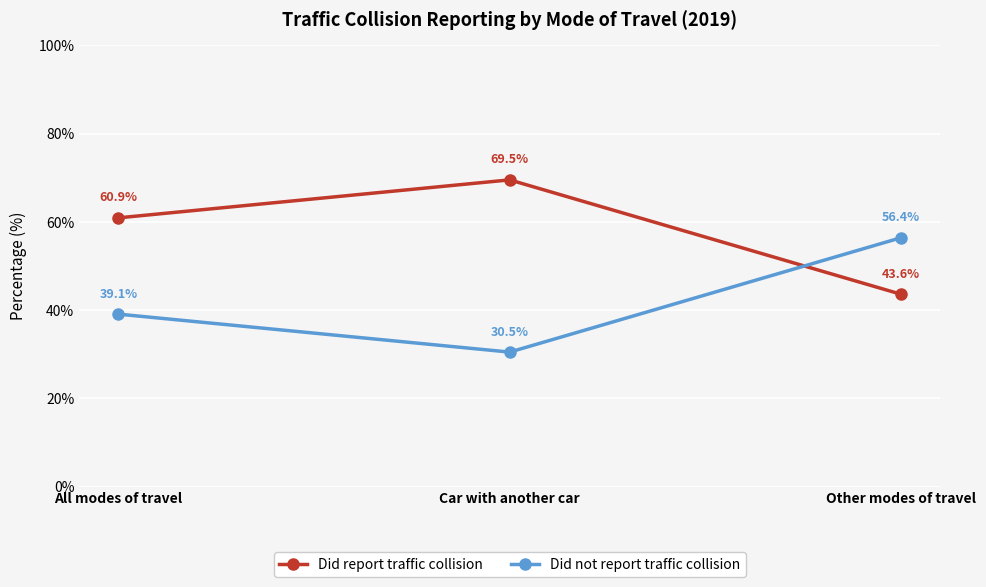

What is the label of the 2nd point from the left?

Car with another car